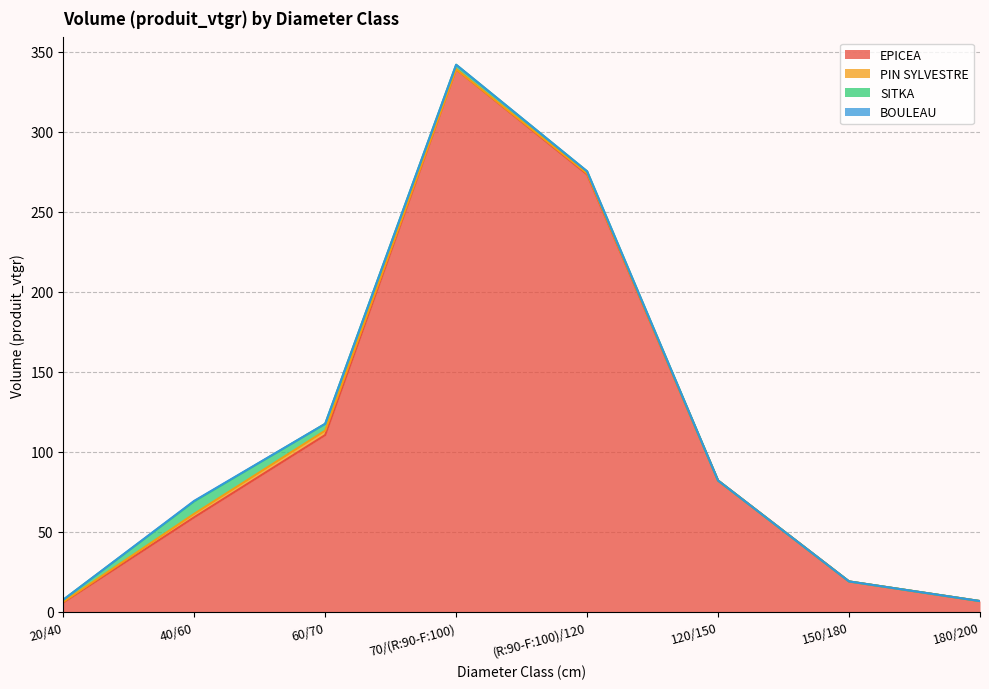

Does the chart display data point markers on the line(s)?

No